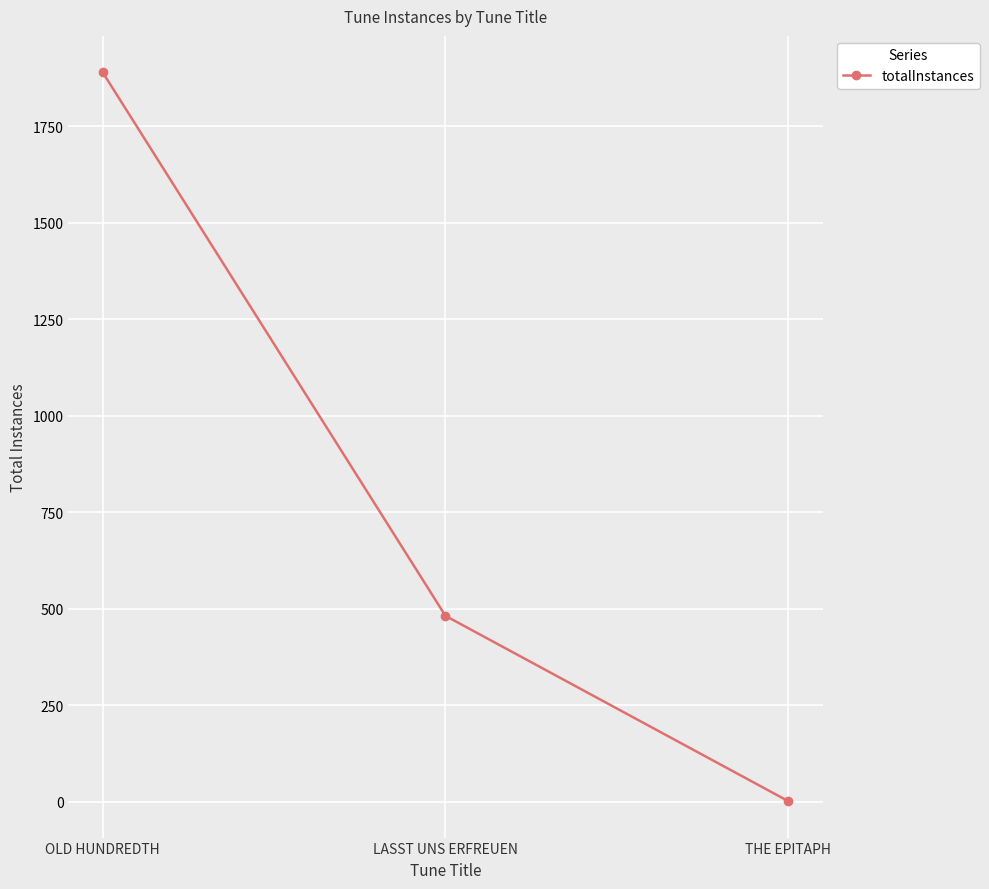

Between THE EPITAPH and LASST UNS ERFREUEN, which is larger?

LASST UNS ERFREUEN